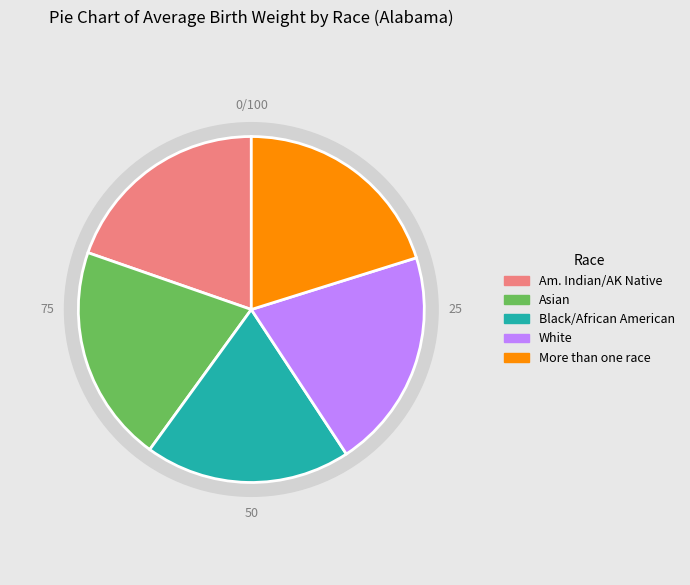

Rank the categories by value from lowest to highest.

Black or African American, American Indian or Alaska Native, More than one race, Asian, White